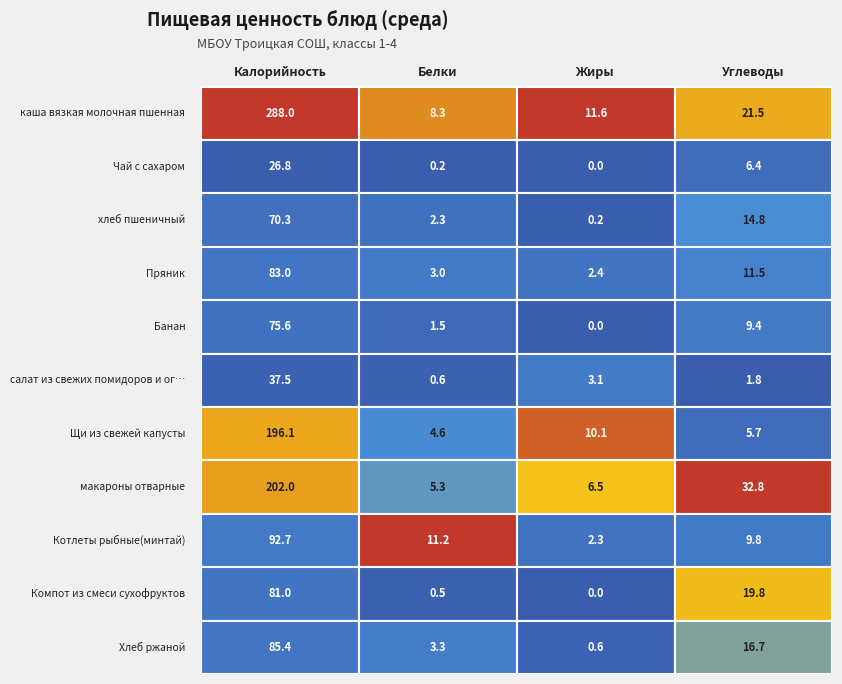

How many series are shown in this chart?

11